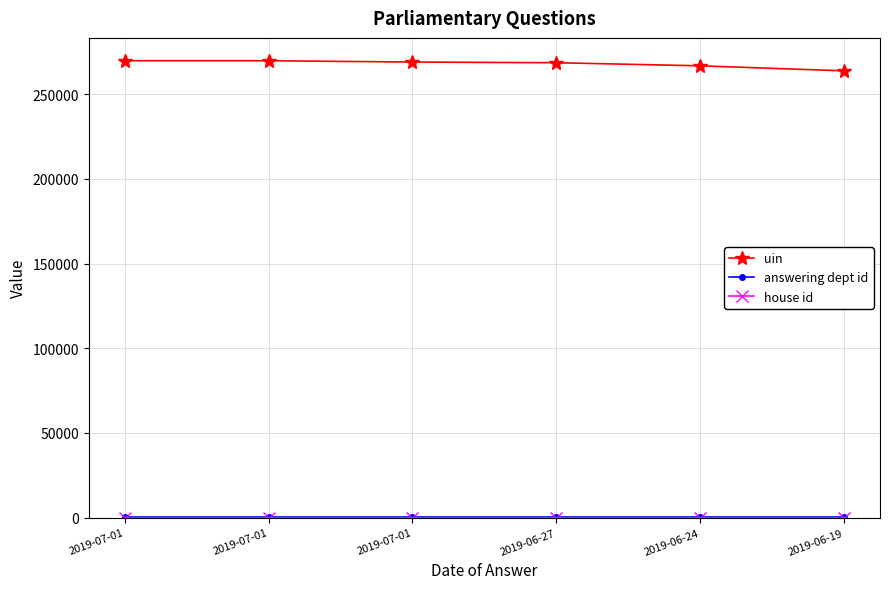

Count the number of categories in the chart.

6